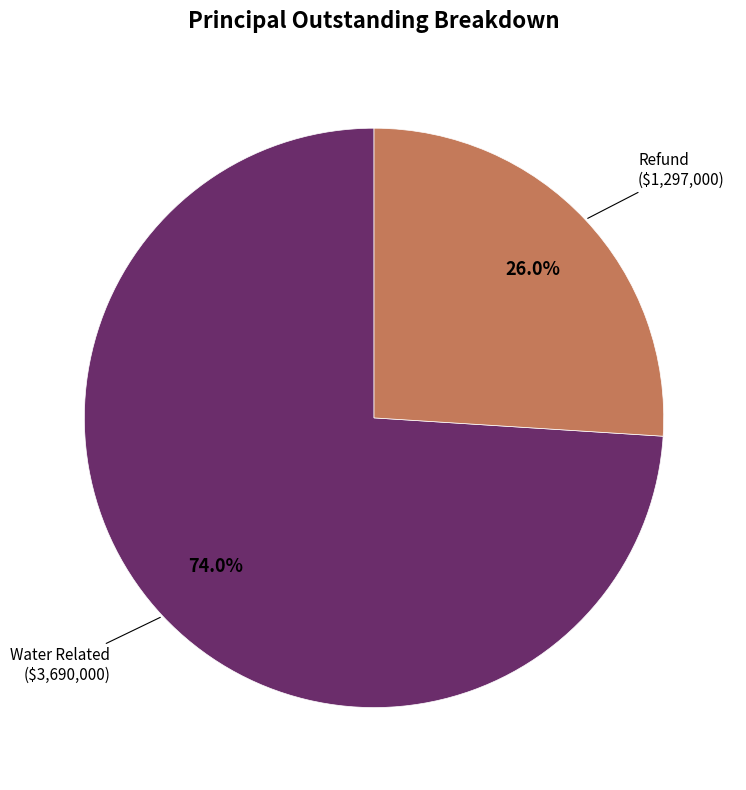

Is there any slice that represents more than half of the pie?

Yes